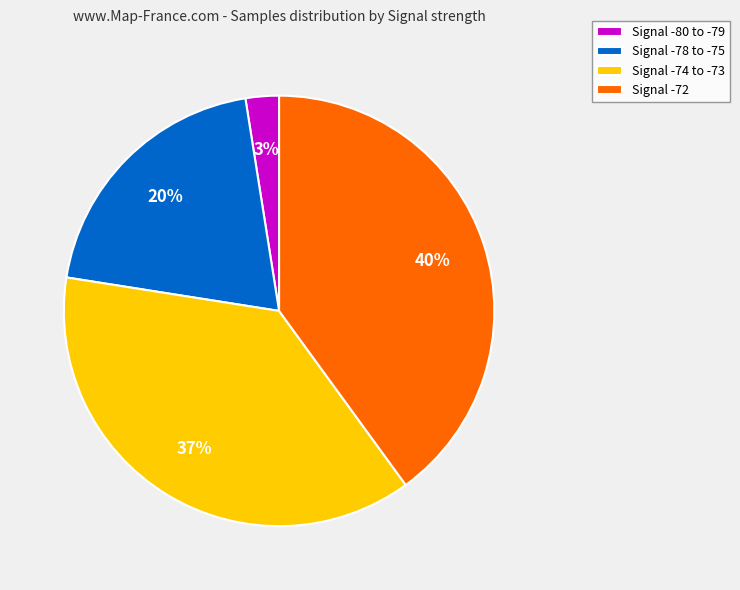

What is the smallest slice in the pie chart?

Signal -80 to -79